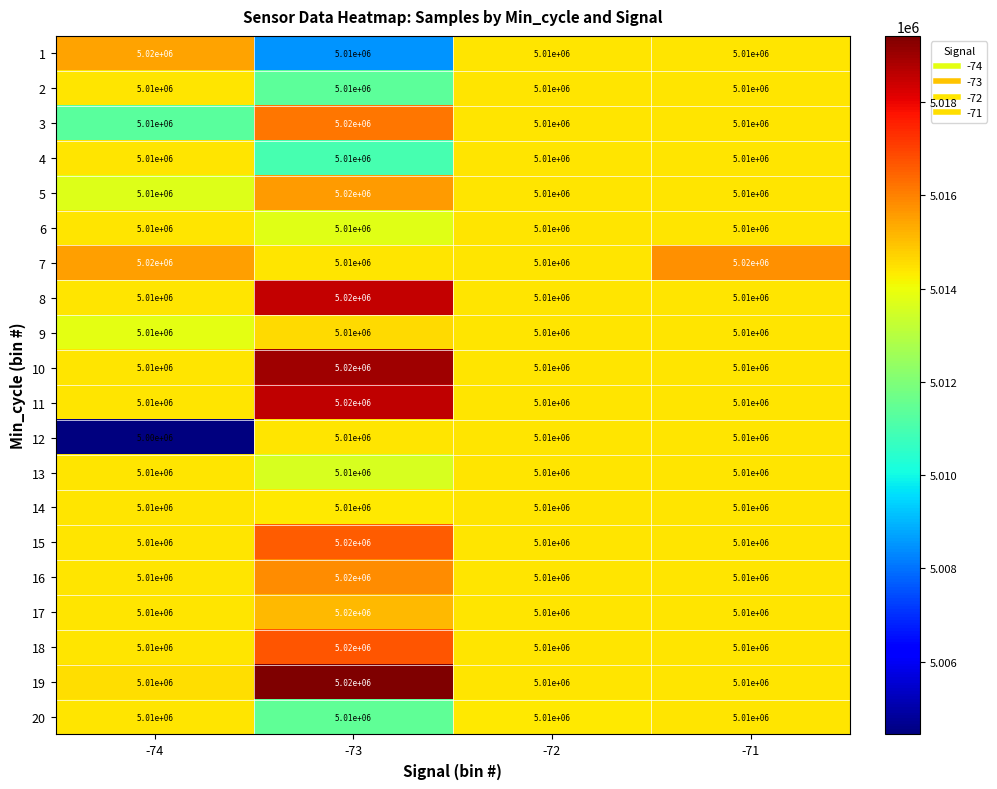

At how many categories does at least one series exceed 5002427?

4